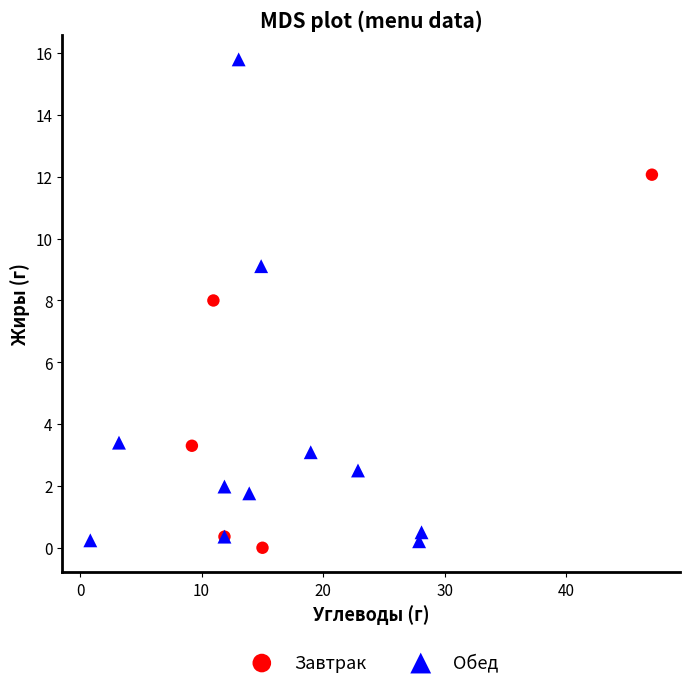

Which series has the widest spread of Y values?

Обед